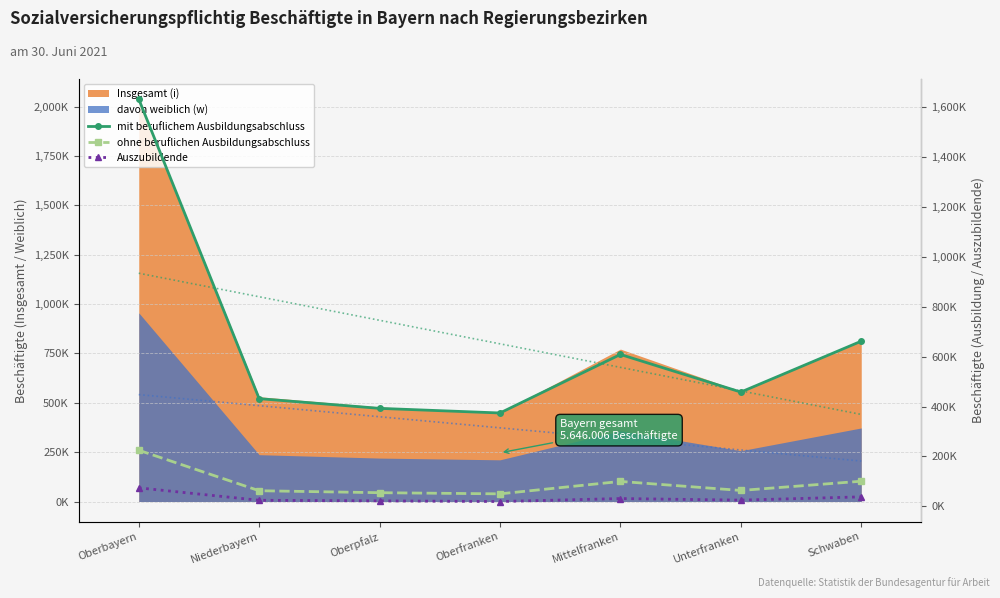

How many values in the mit beruflichem Ausbildungsabschluss series are below 457864?

3